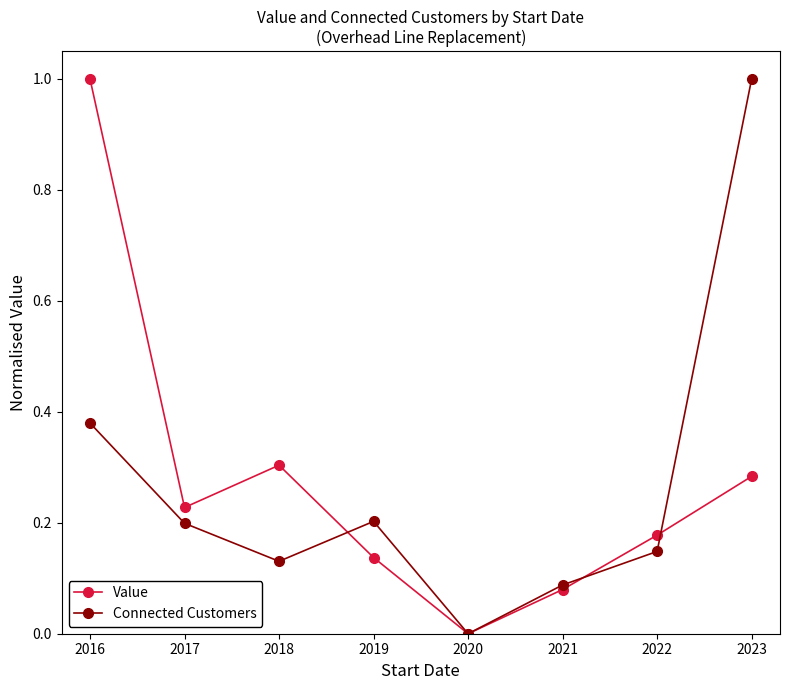

At which category is the sum across all series the highest?

2016